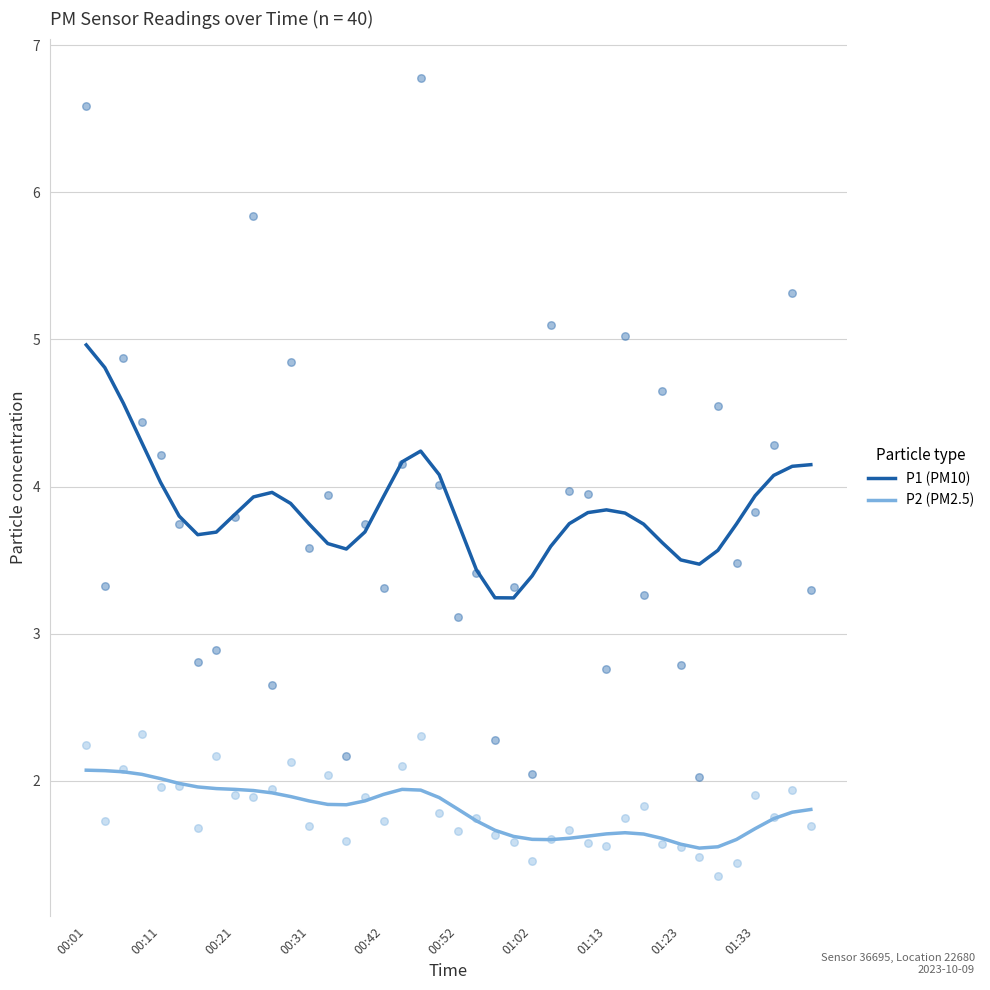

Which series has the largest total across all categories?

P1 (PM10)